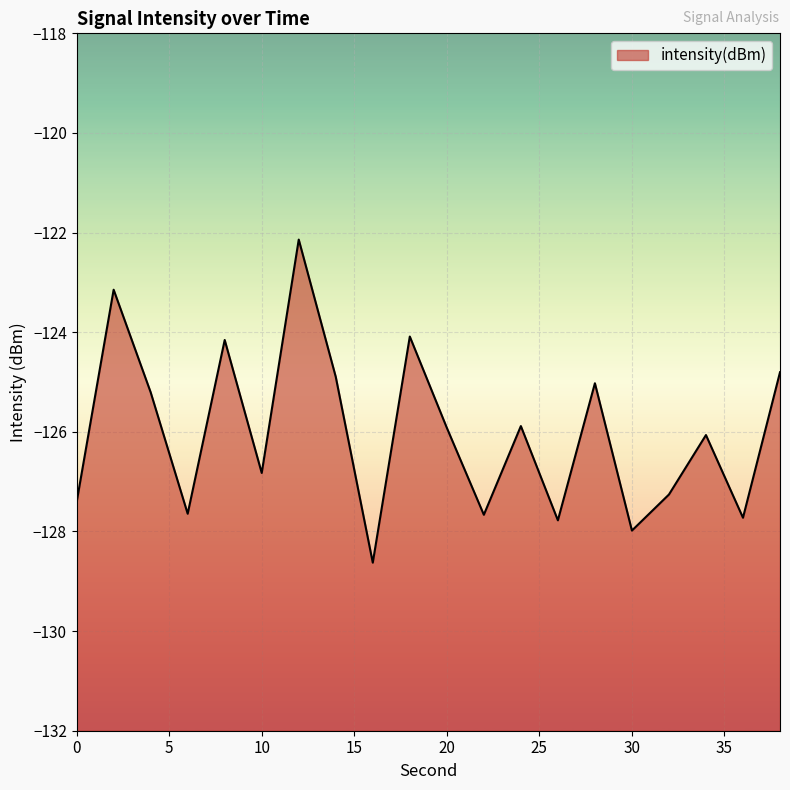

Is it true that the value at 32 is -179.1?

False